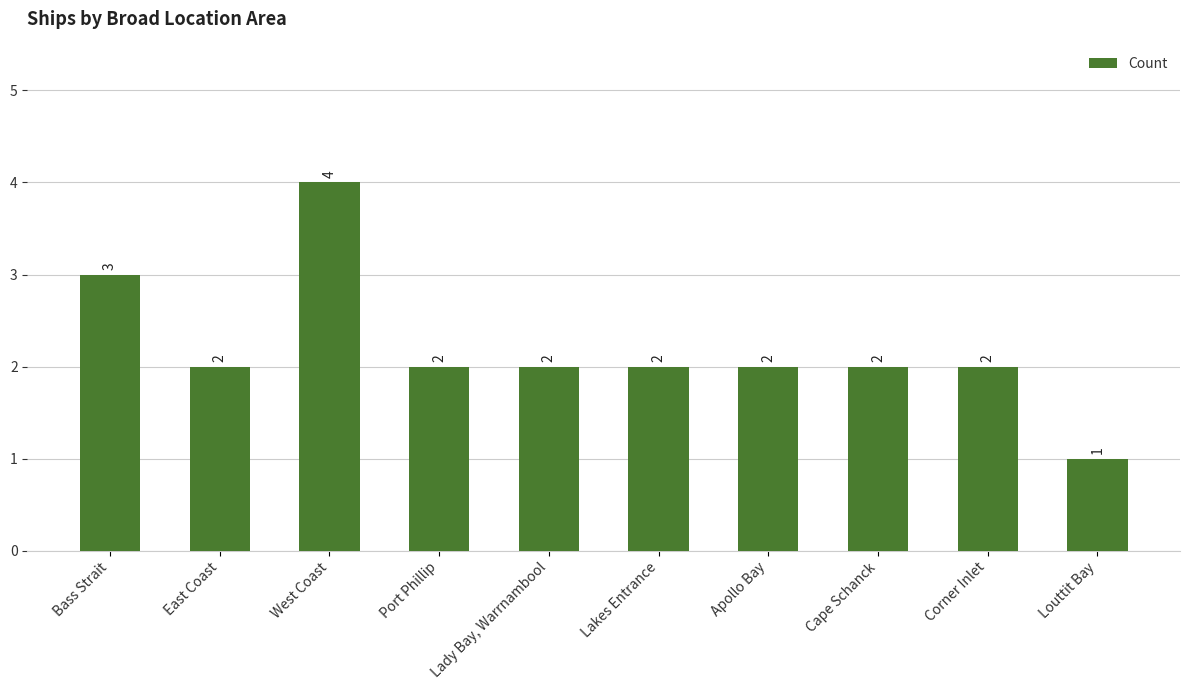

Approximately how many times larger is the value at Cape Schanck compared to Lady Bay, Warrnambool?

1.0